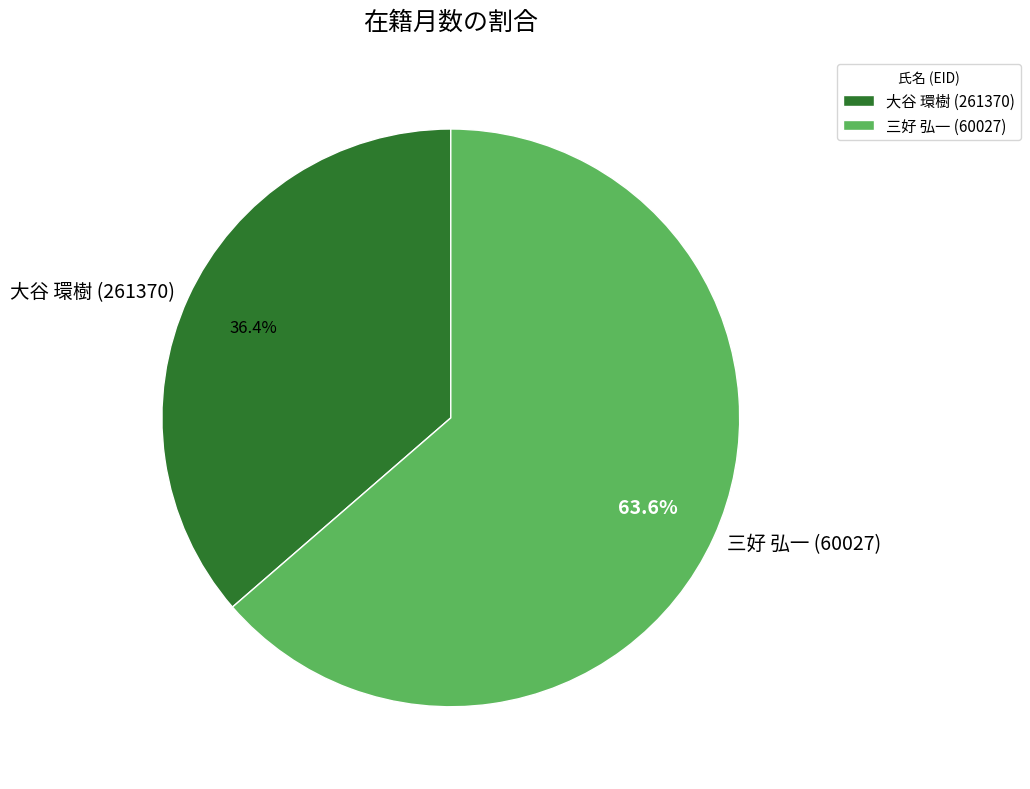

Rank the categories by value from highest to lowest.

三好 弘一 (60027), 大谷 環樹 (261370)